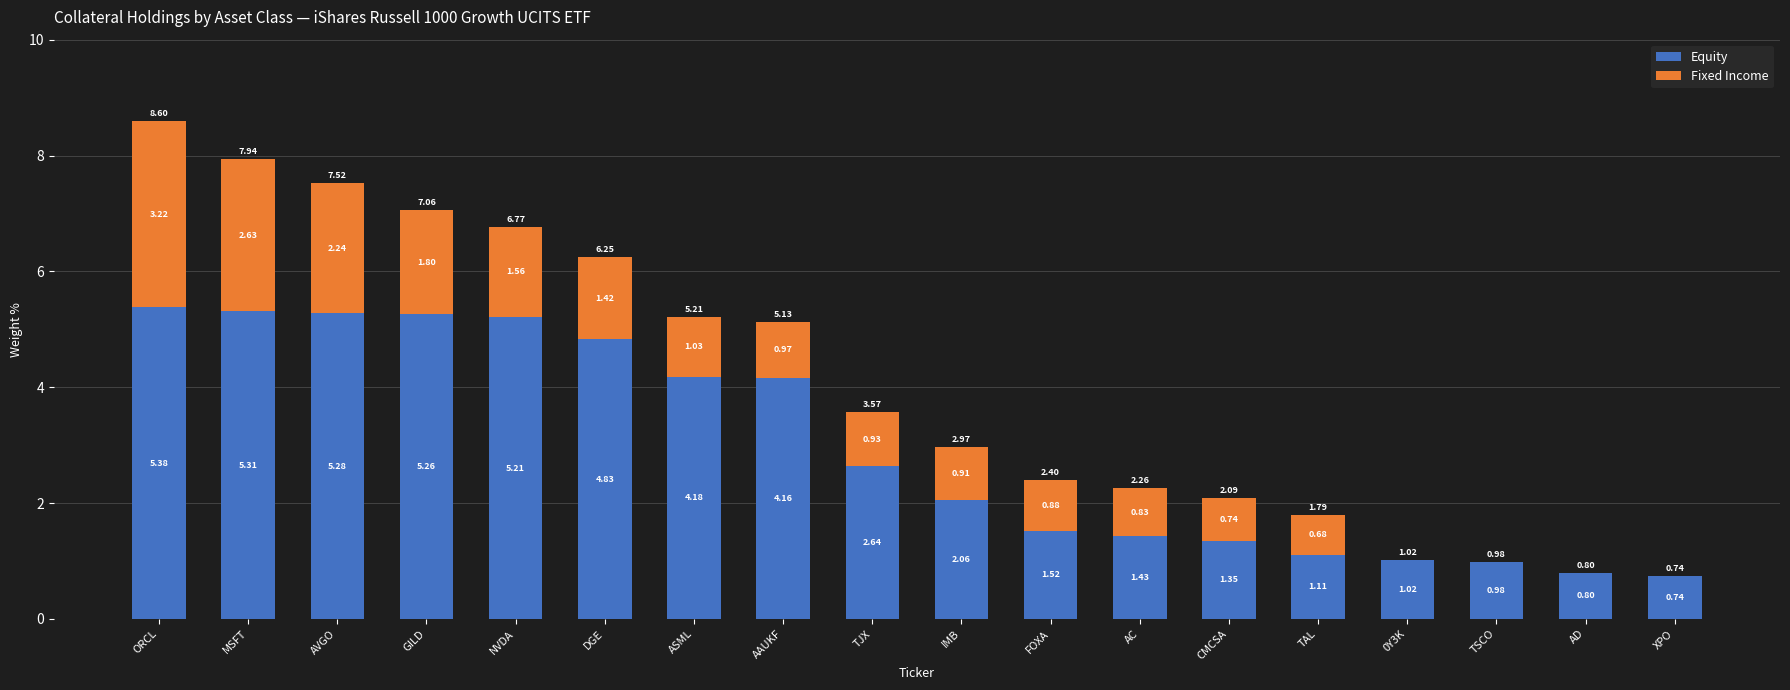

Are the bars horizontal?

No